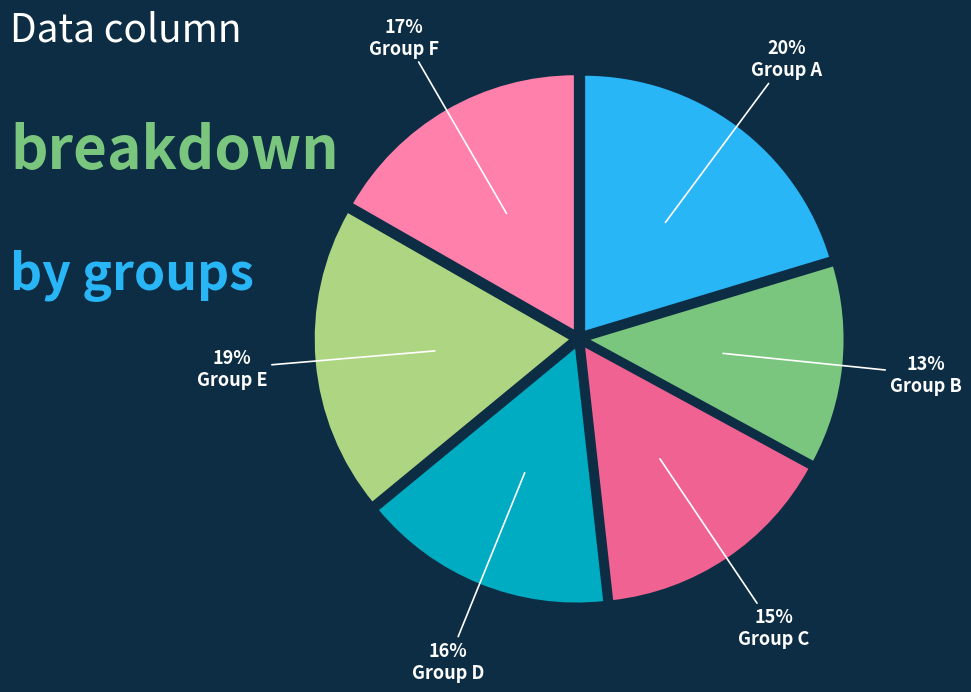

To the nearest percent, what is the average slice percentage?

17%